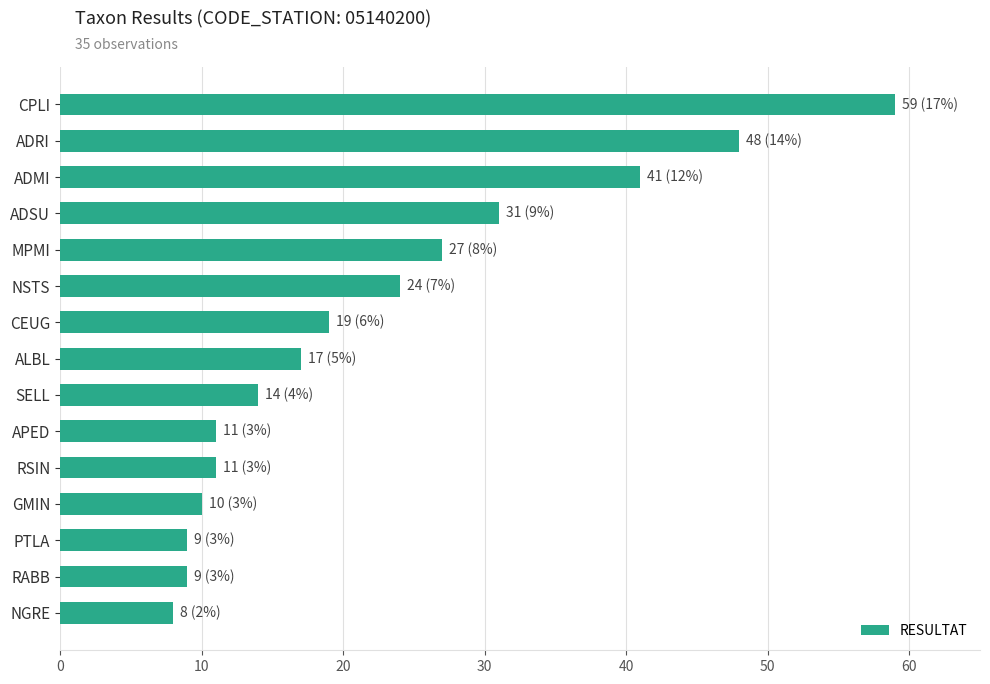

What is the approximate value at MPMI?

27